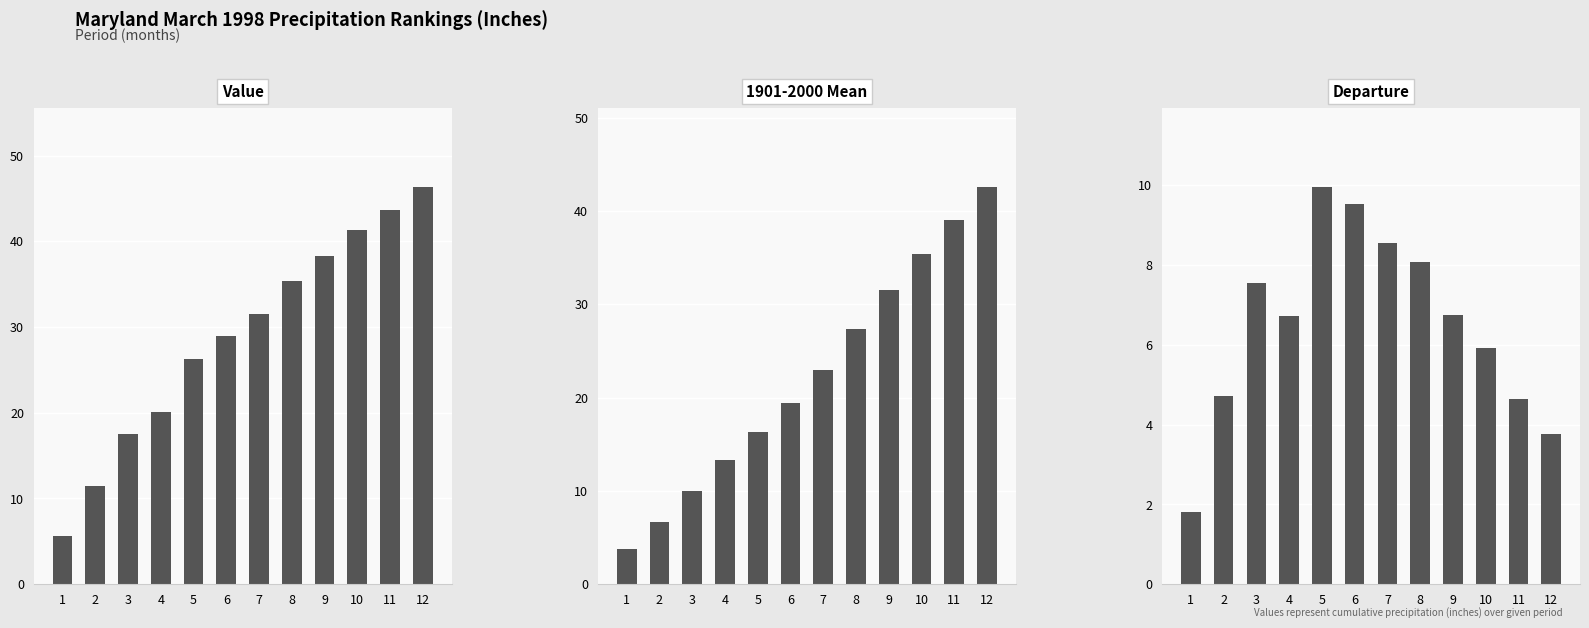

How many values in the Departure series are below 6?

5